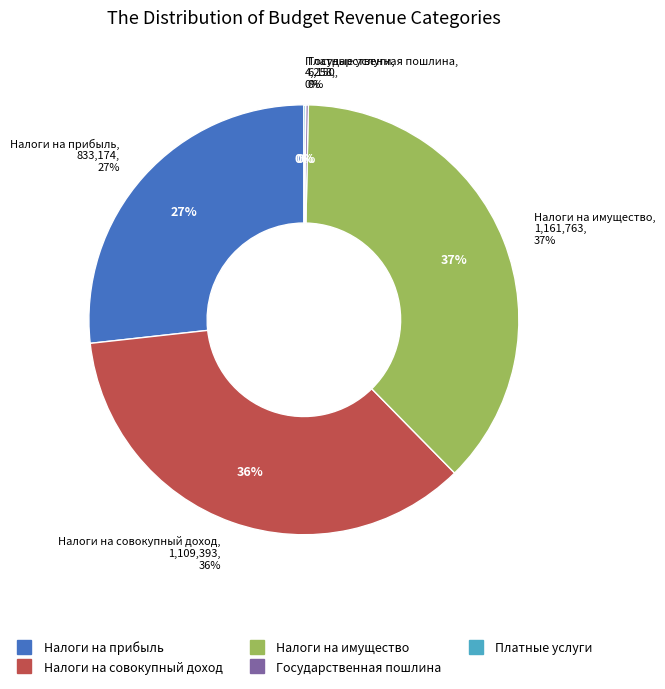

The ГОСУДАРСТВЕННАЯ ПОШЛИНА slice represents 1% of the pie. True or false?

False